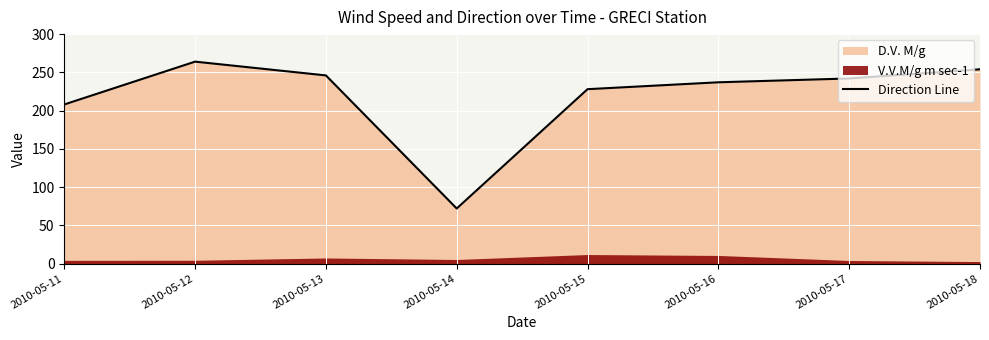

Does the chart display data point markers on the line(s)?

No